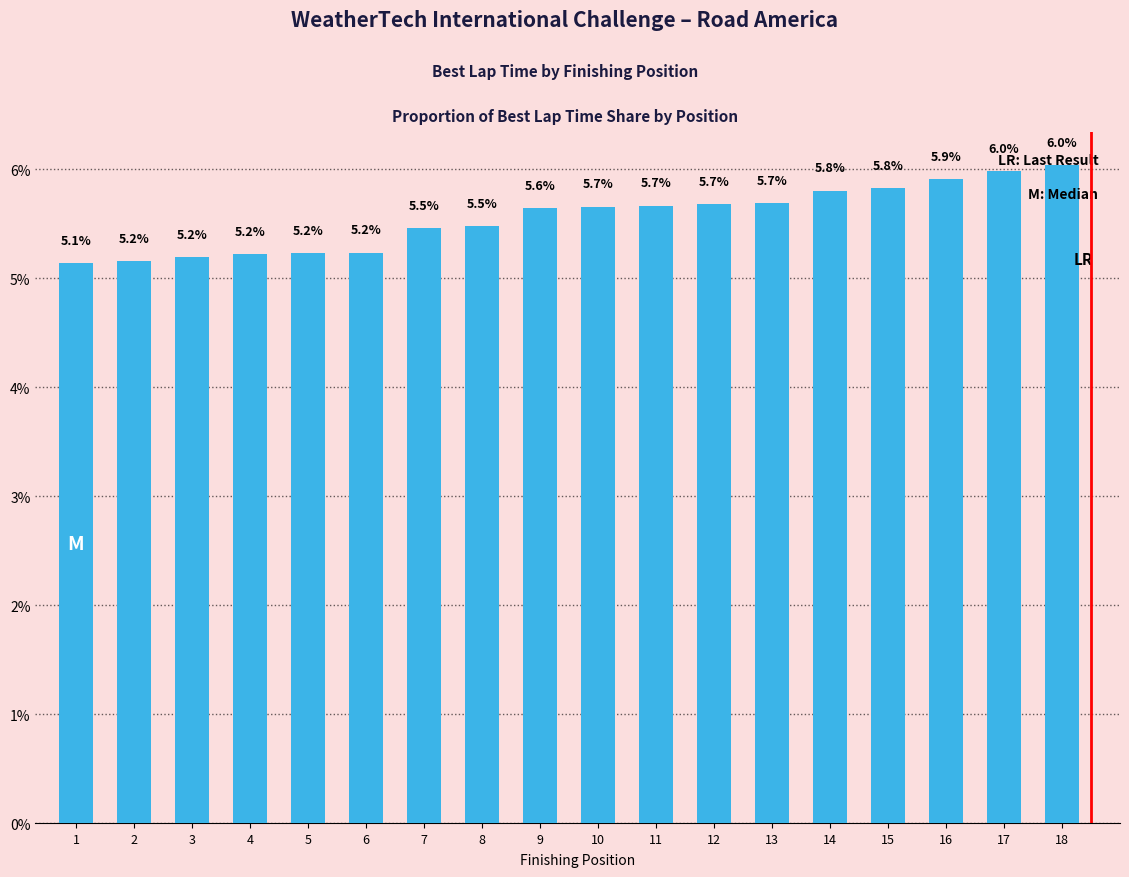

Reading right to left, transcribe all the data shown in this chart.

6.0	6.0	5.9	5.8	5.8	5.7	5.7	5.7	5.7	5.6	5.5	5.5	5.2	5.2	5.2	5.2	5.2	5.1